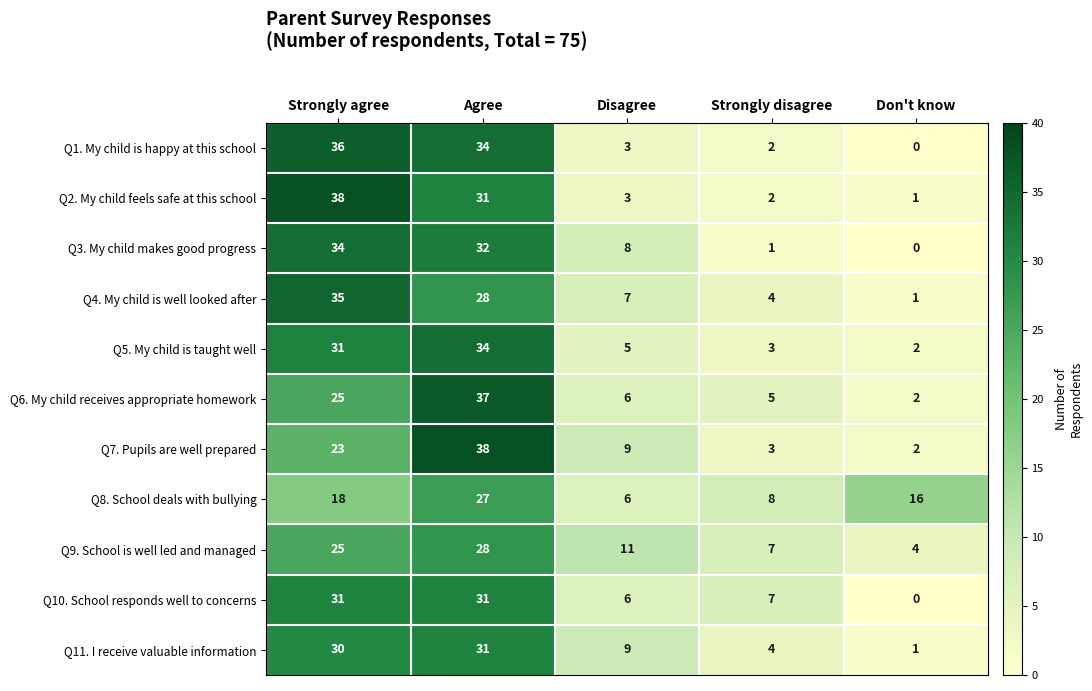

What is the sum of the Q4. My child is well looked after values at Agree and Disagree?

35